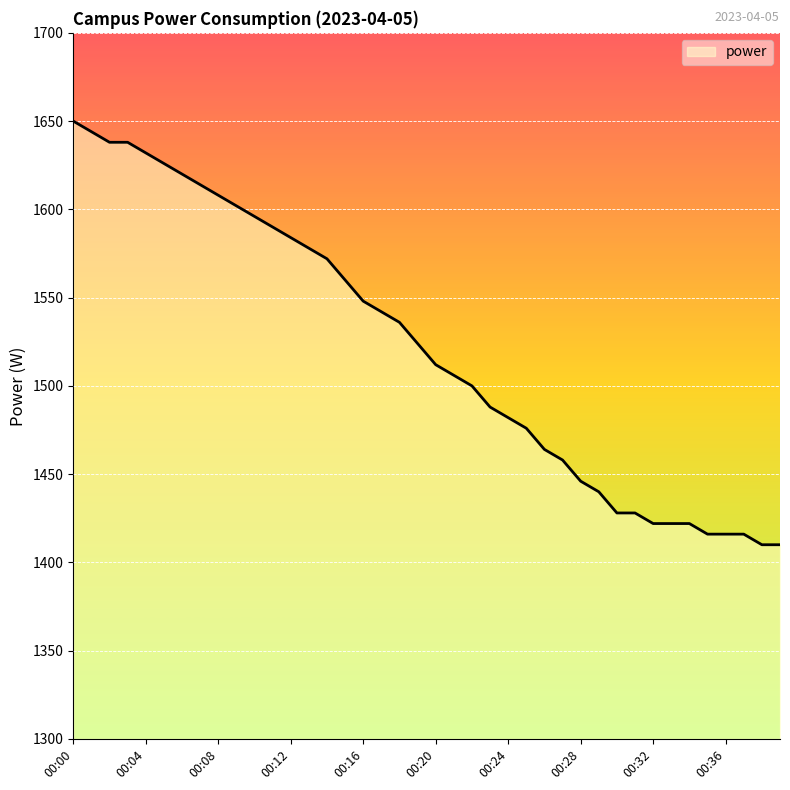

What is the greatest value displayed?

1650